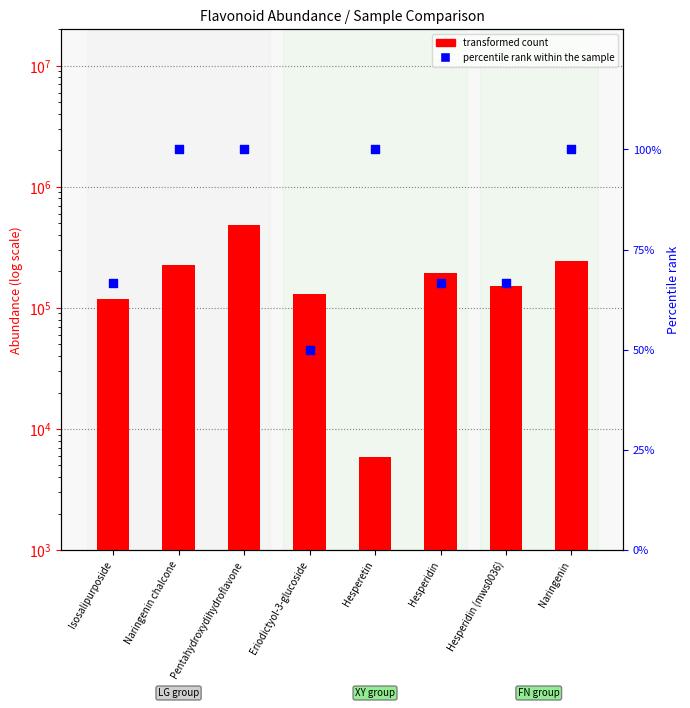

Which series has the largest total across all categories?

transformed count